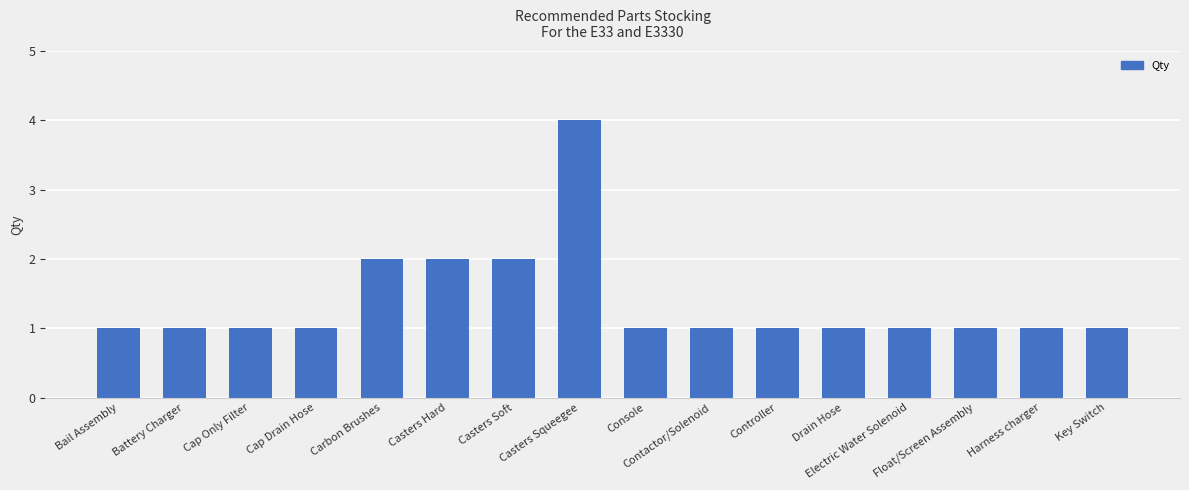

The value at Battery Charger is 1. True or false?

True